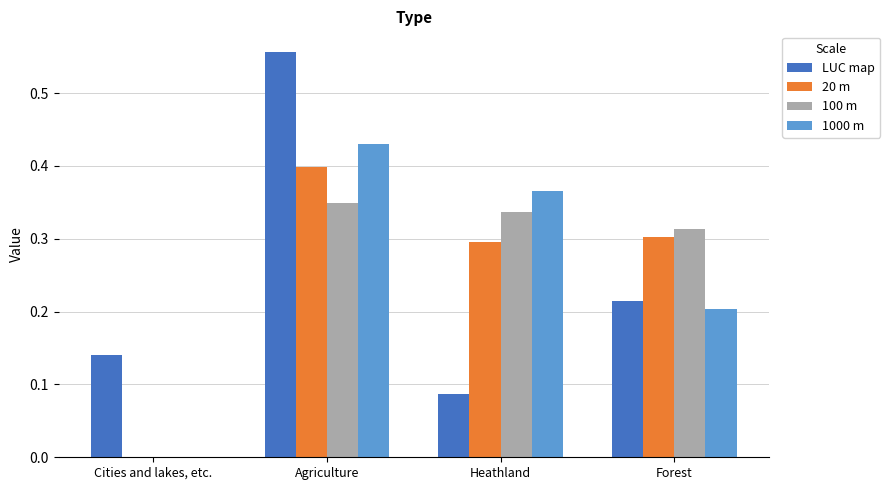

Which category has the highest value across all series?

Agriculture